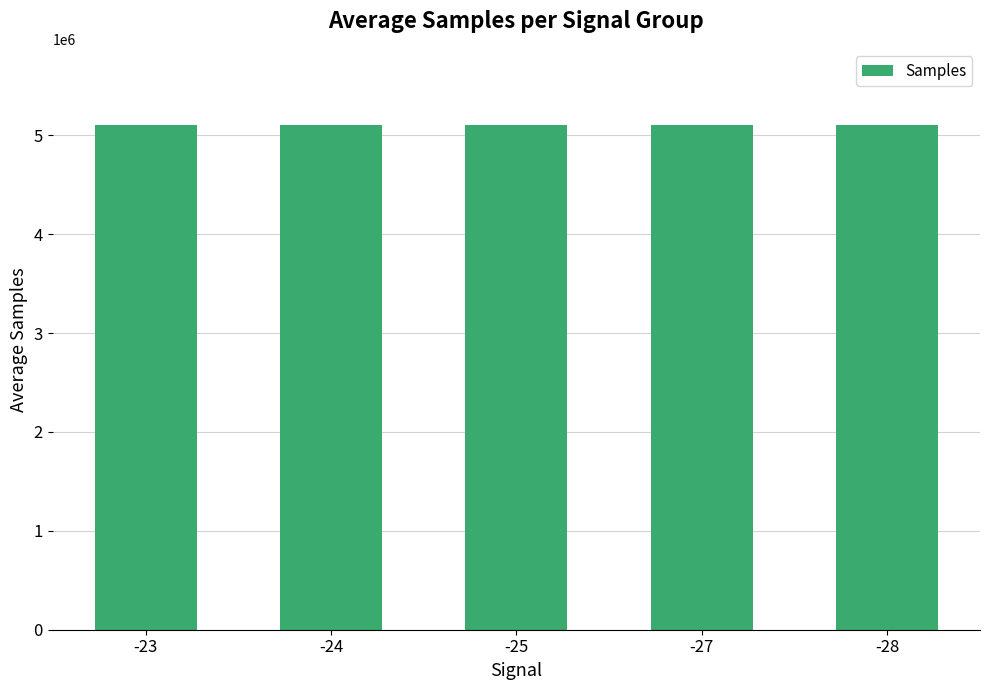

Does the chart contain any negative values?

No